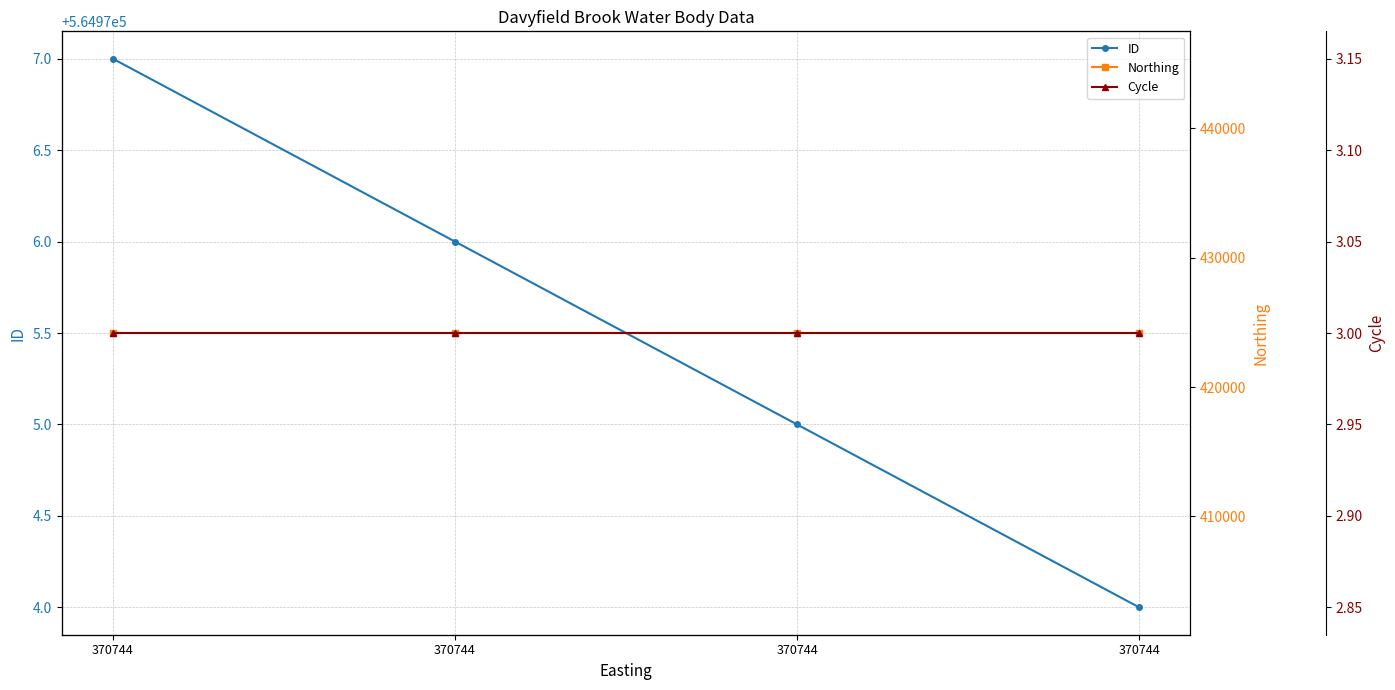

Reading left to right, extract all data points from this chart.

ID: 370744=564977	370744=564976	370744=564975	370744=564974
Northing: 370744=424176	370744=424176	370744=424176	370744=424176
Cycle: 370744=3	370744=3	370744=3	370744=3